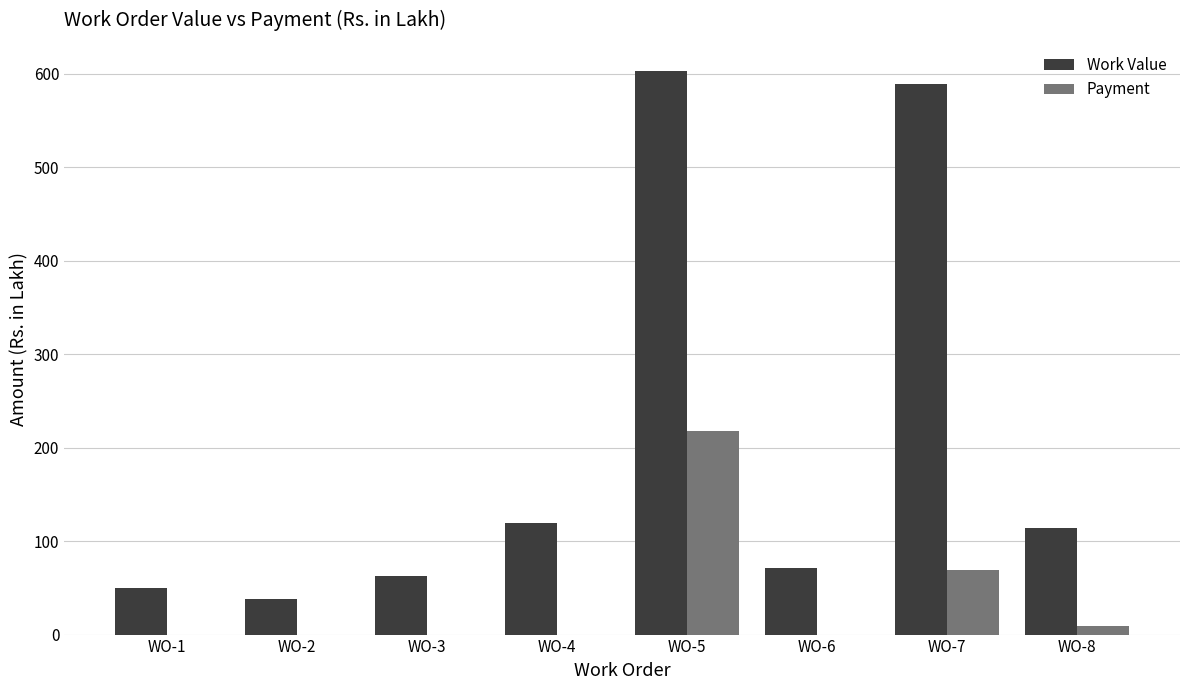

Which series has the largest total across all categories?

Work Value